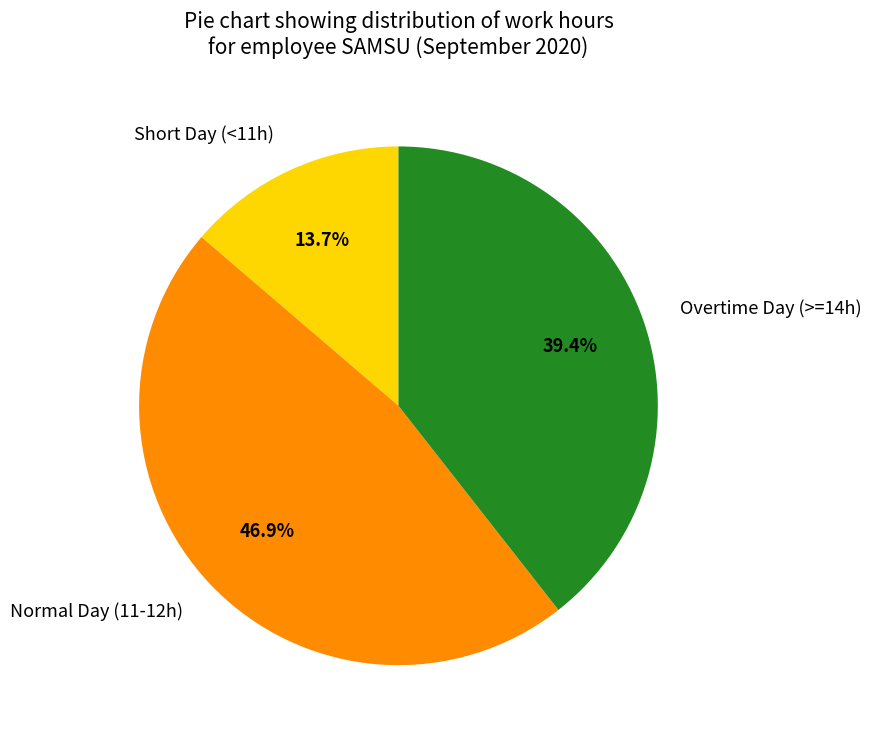

What is the ratio of the value at Overtime Day (>=14h) to the value at Short Day (<11h)?

2.9